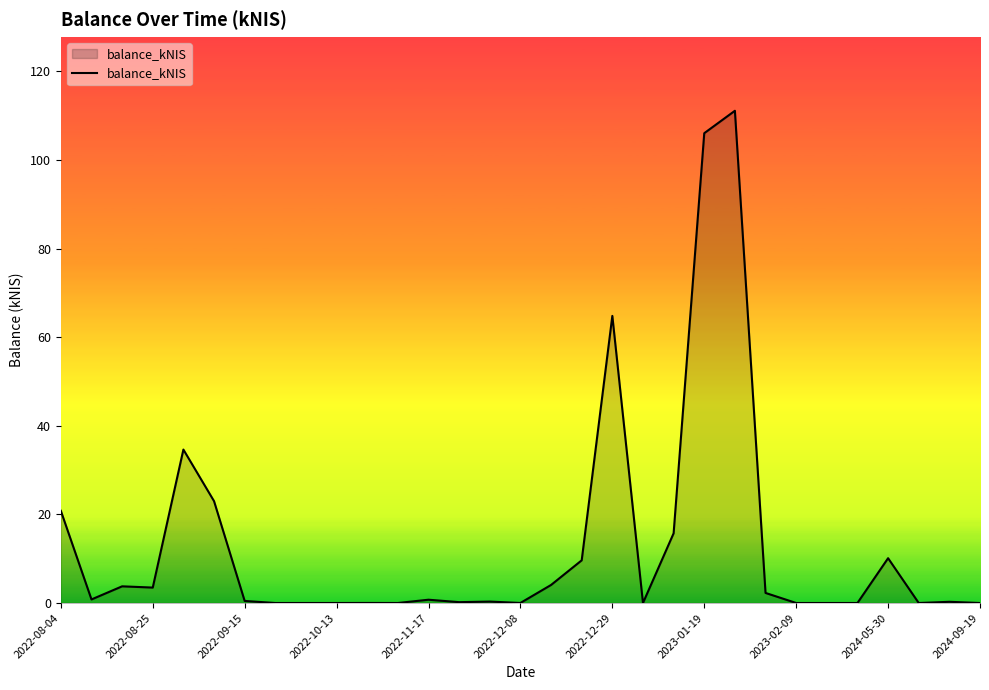

Does the chart have visible grid lines?

No